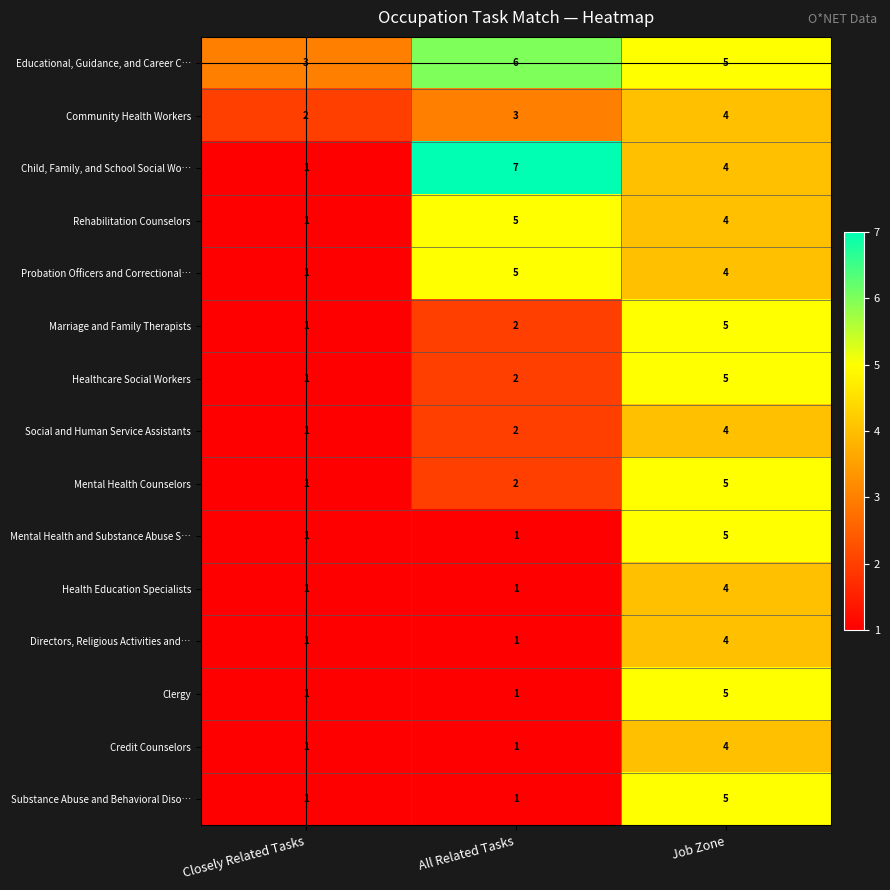

What is the difference between the highest and lowest values at Job Zone?

1